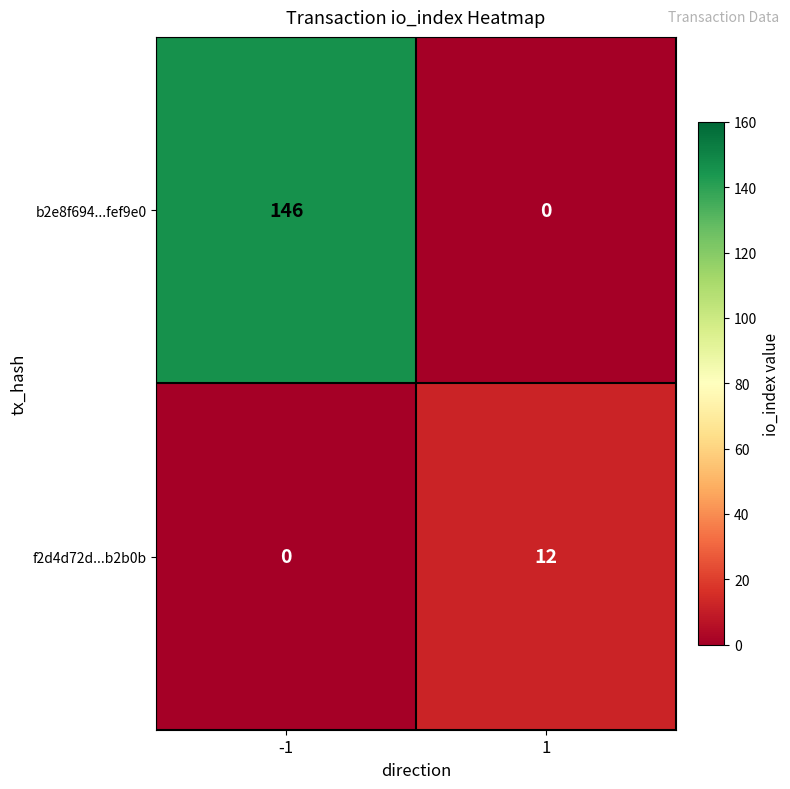

At which category is the sum across all series the highest?

-1